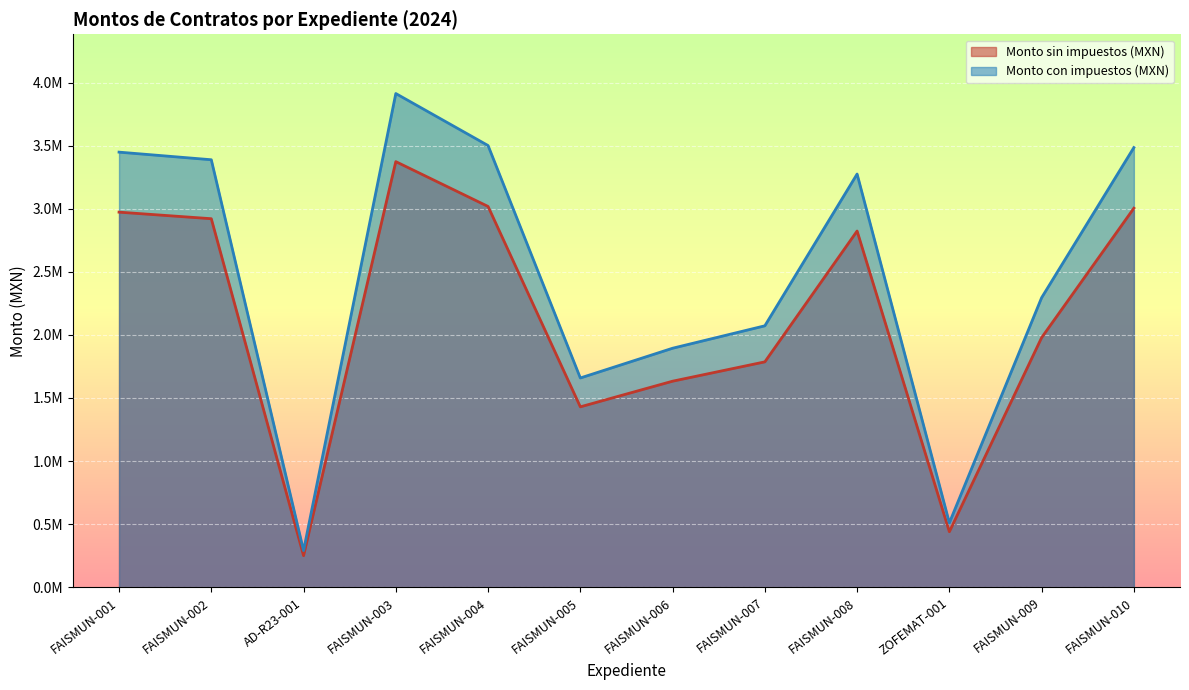

What position from the left is FAISMUN-010?

12